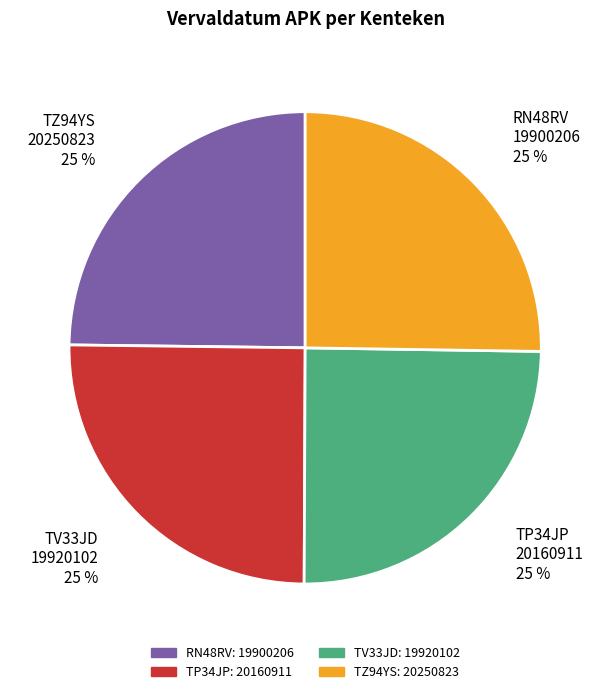

To the nearest percent, what is the average slice percentage?

25%